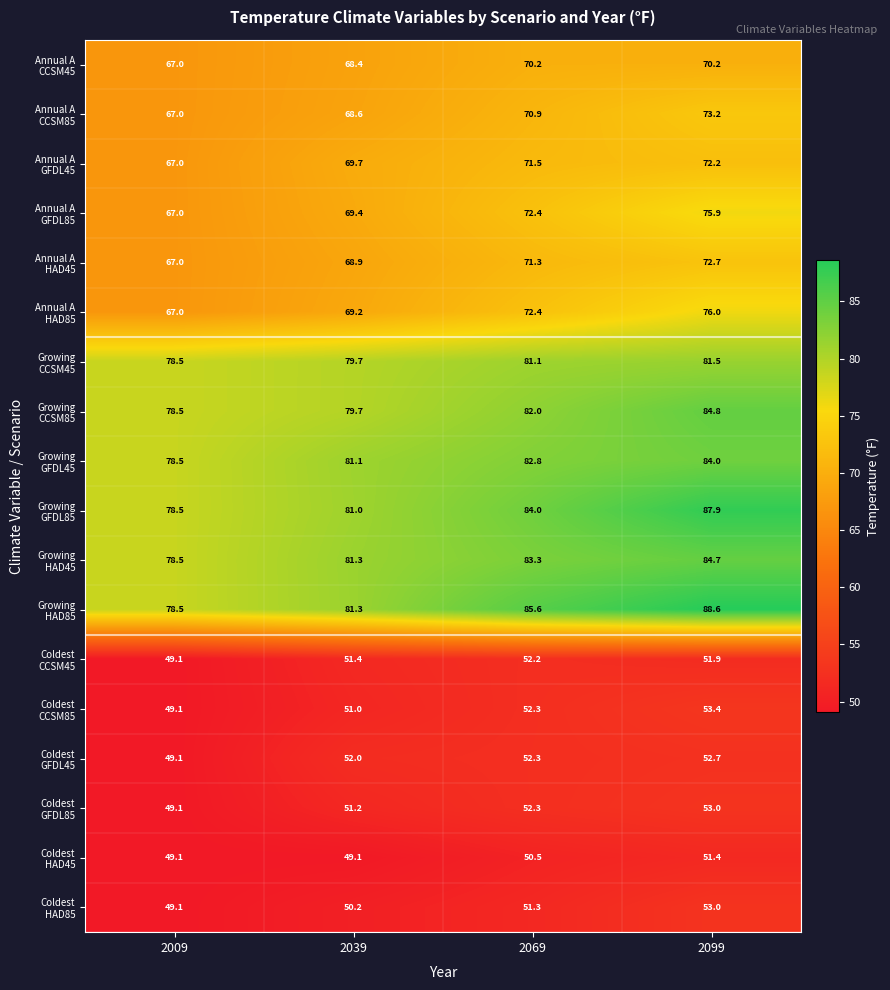

Which label corresponds to the largest value in the chart?

2099